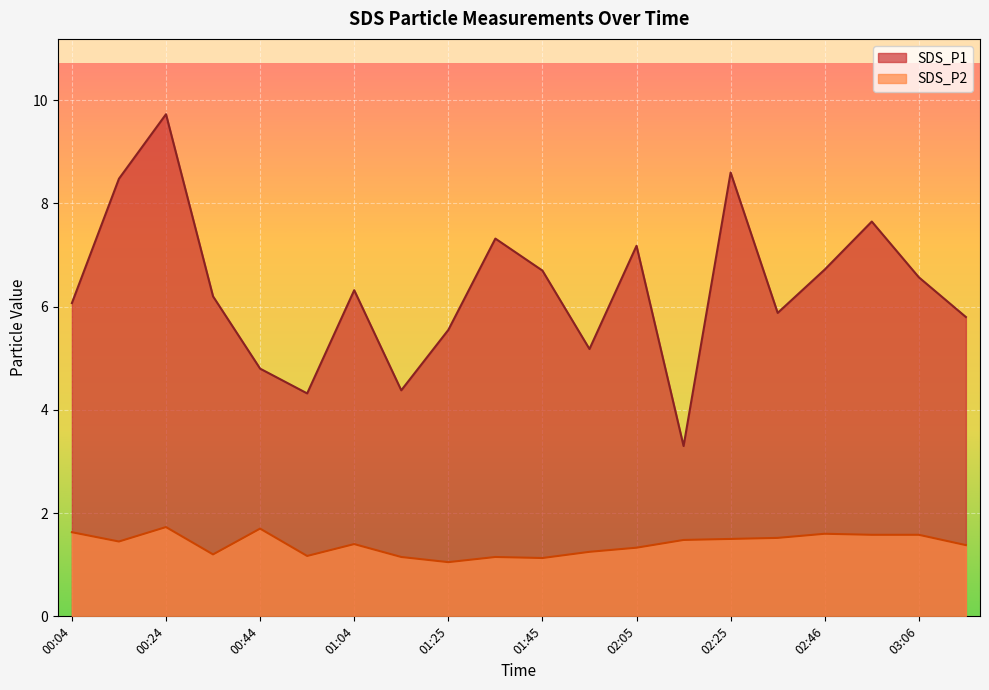

How many lines are shown in the chart?

2